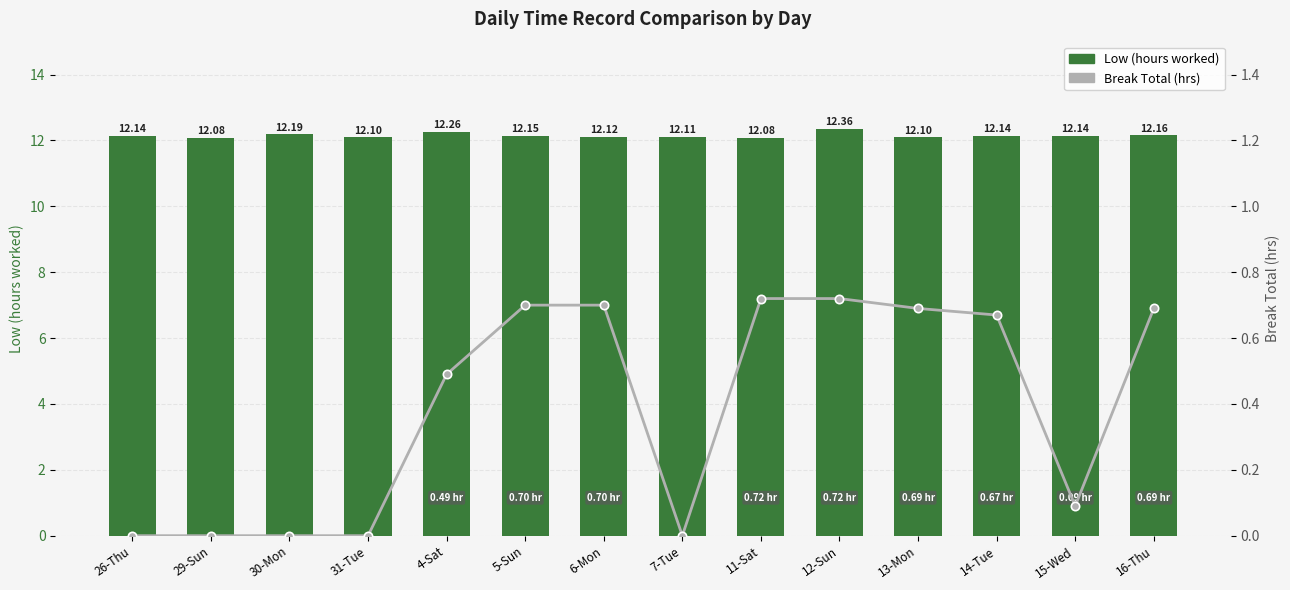

Where is Break Total (hrs) nearest to the value 0?

26-Thu